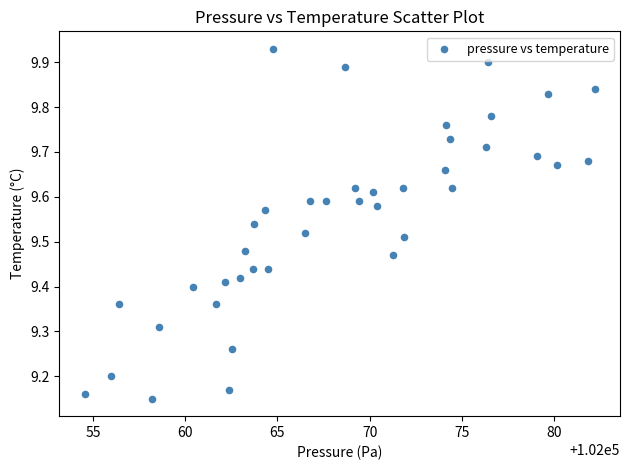

What is the range of Y values (max minus min)?

0.8